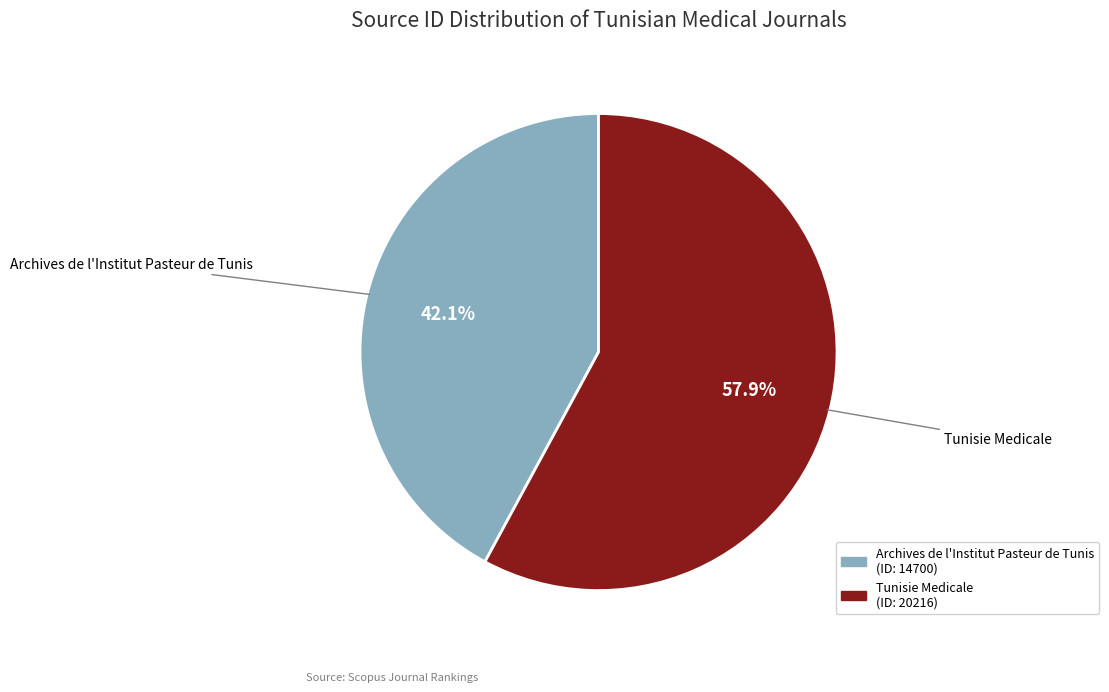

Rank the categories by value from highest to lowest.

Tunisie Medicale, Archives de l'Institut Pasteur de Tunis